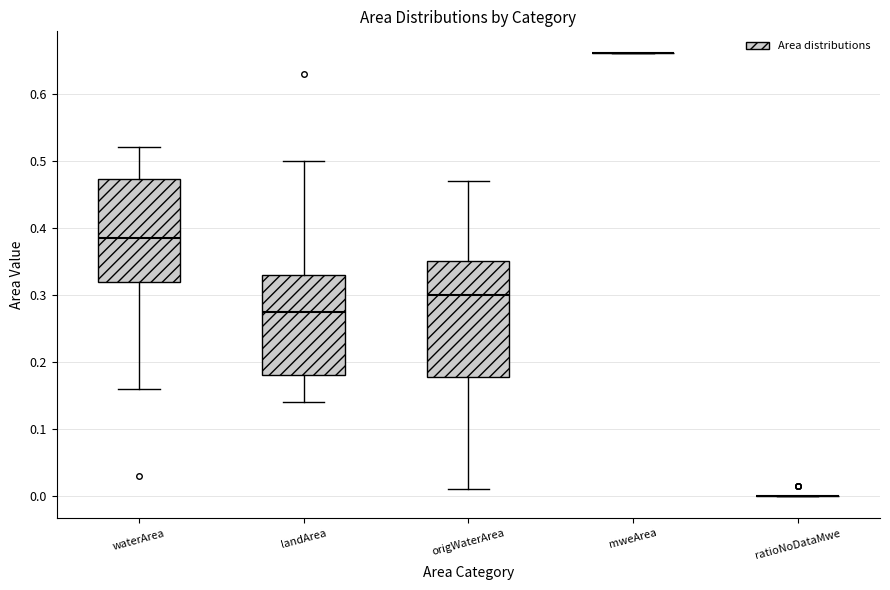

Which box is the tallest, from its lower edge to its upper edge?

origWaterArea